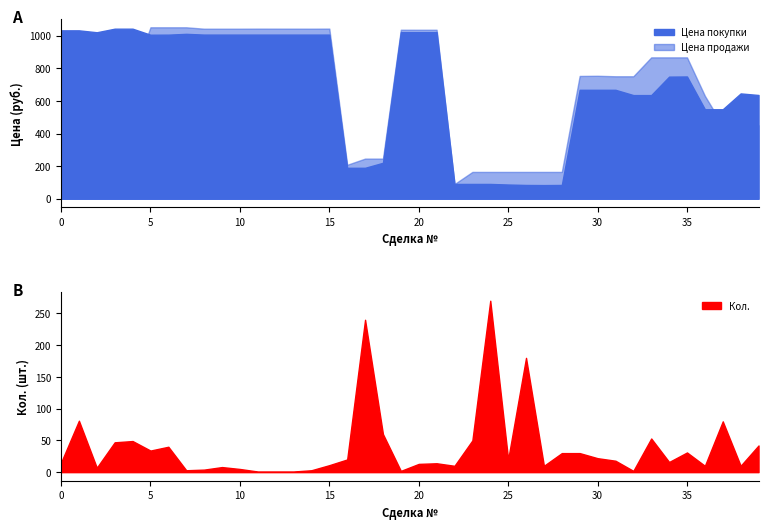

What is the highest value of the Цена покупки series?

1042.8